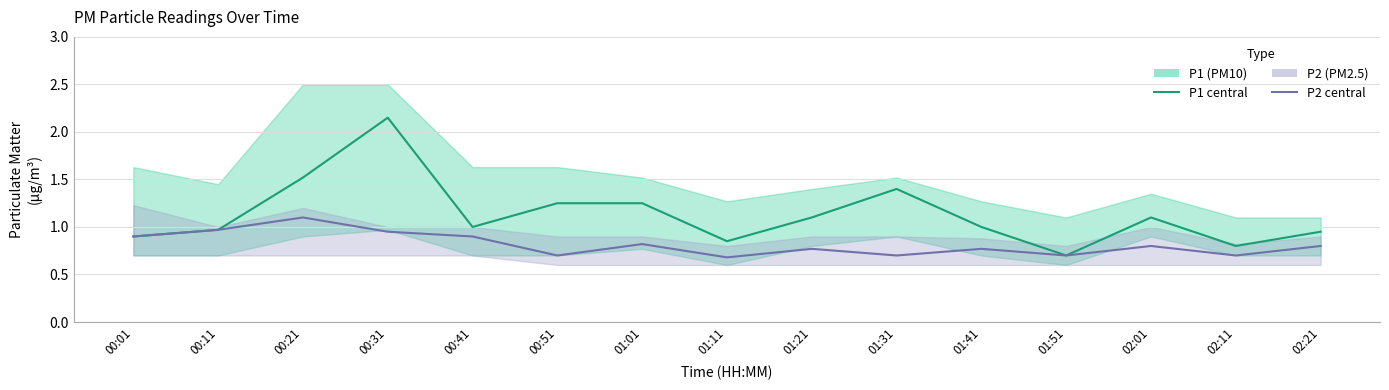

List the series in order of their peak value, highest first.

P1 (PM10), P2 (PM2.5)